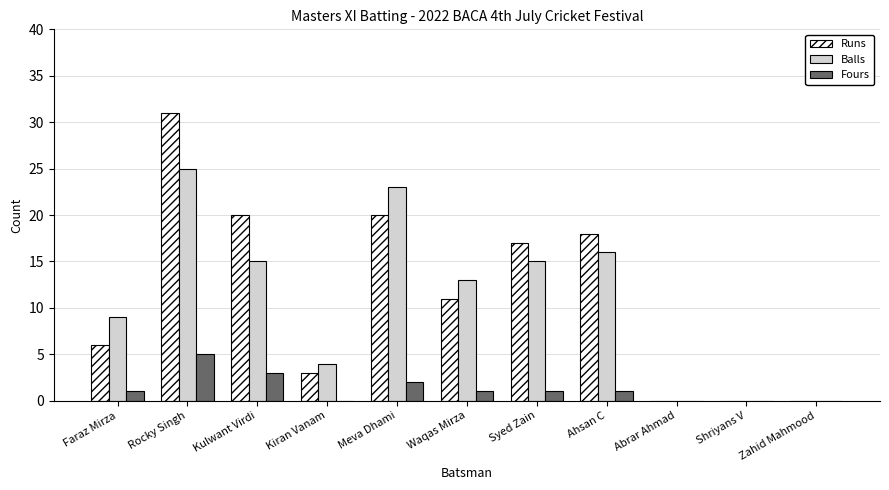

How many distinct data groups are displayed?

3